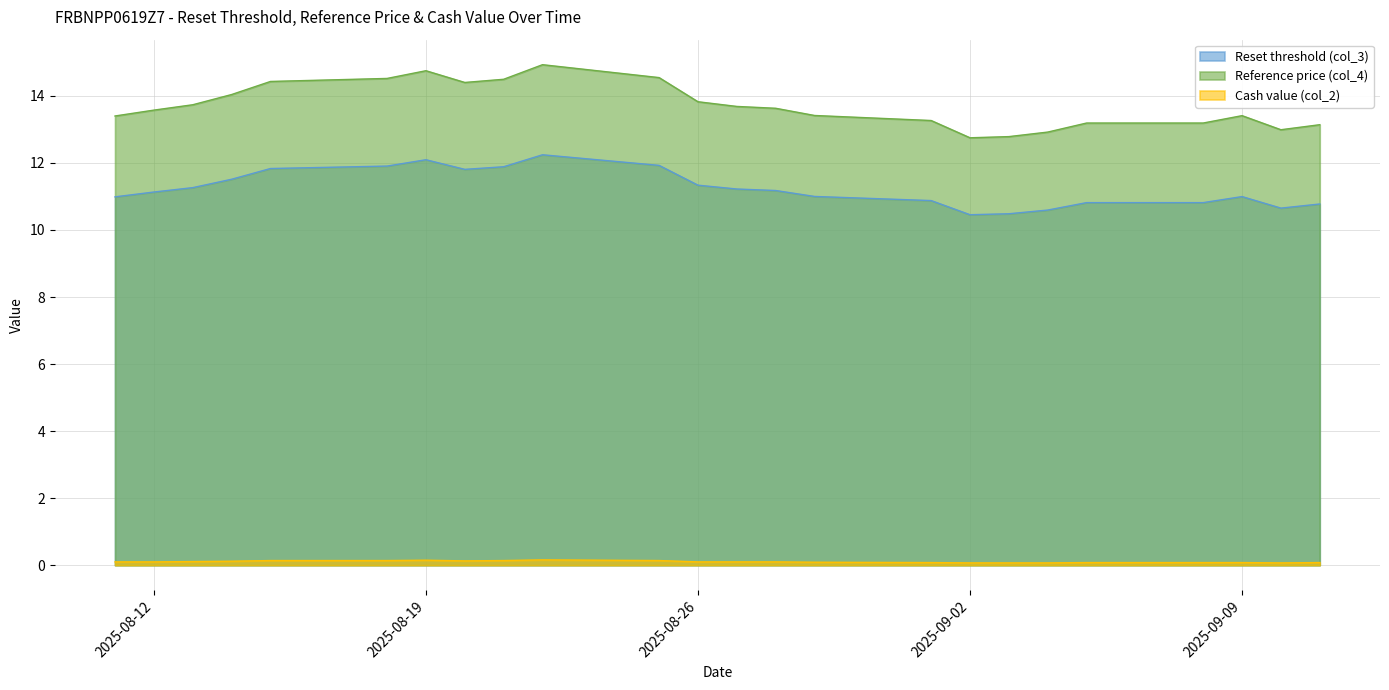

What are all the series names shown in the legend?

Reset threshold (col_3), Reference price (col_4), Cash value (col_2)